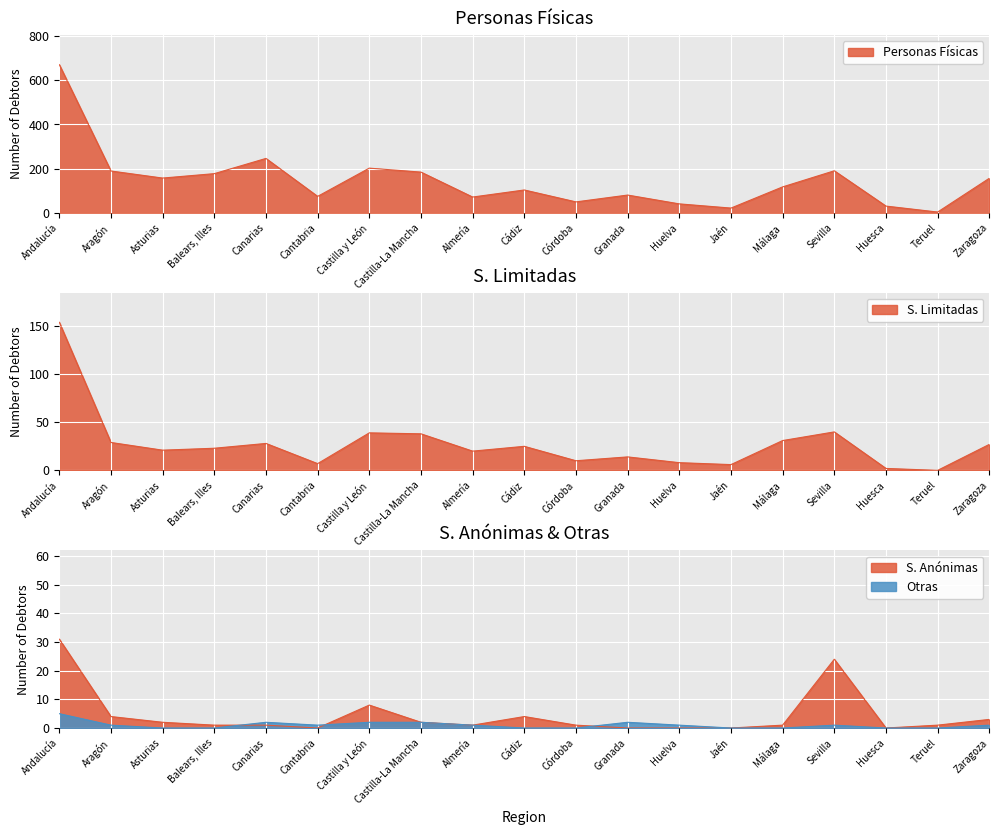

The value of Personas Físicas at Canarias is 398. True or false?

False